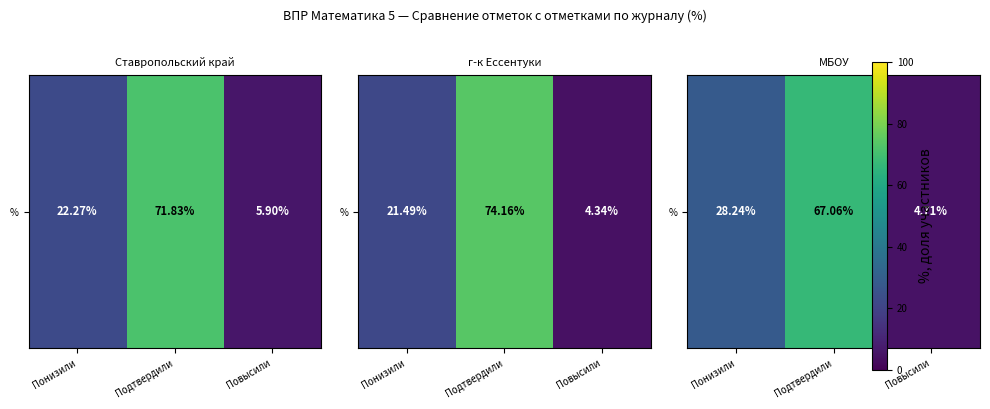

What is the average value?

33.3